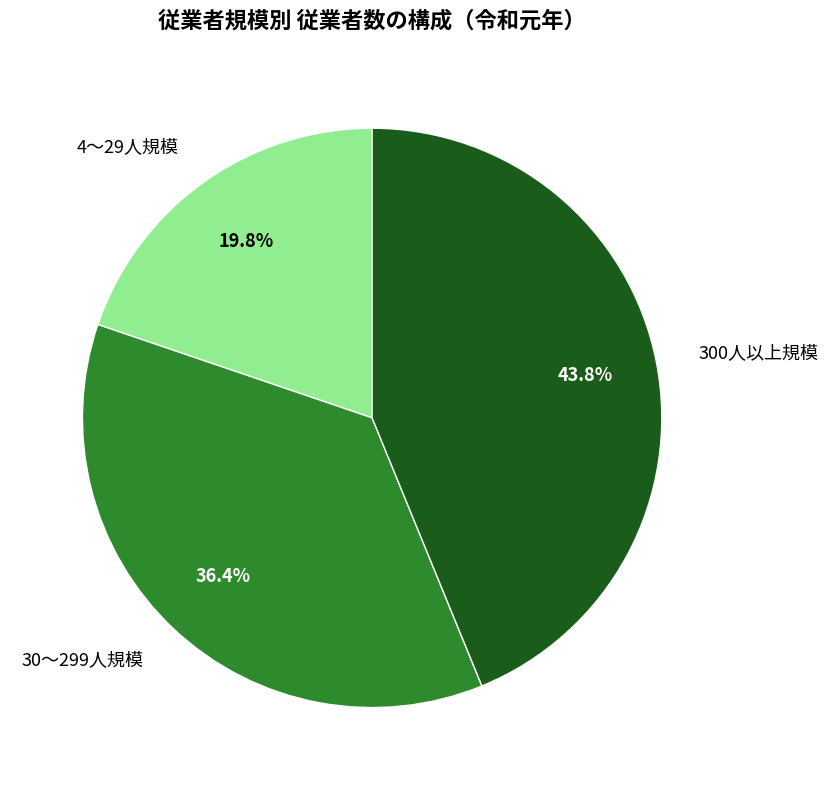

Rank the categories by value from lowest to highest.

4～29人規模, 30～299人規模, 300人以上規模